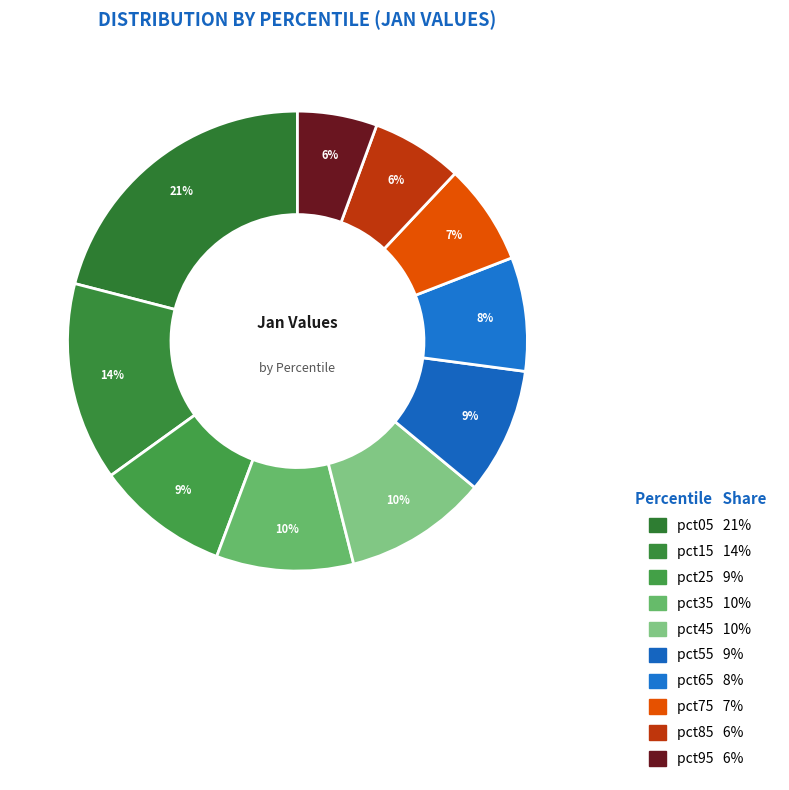

Count the number of slices in the pie.

10